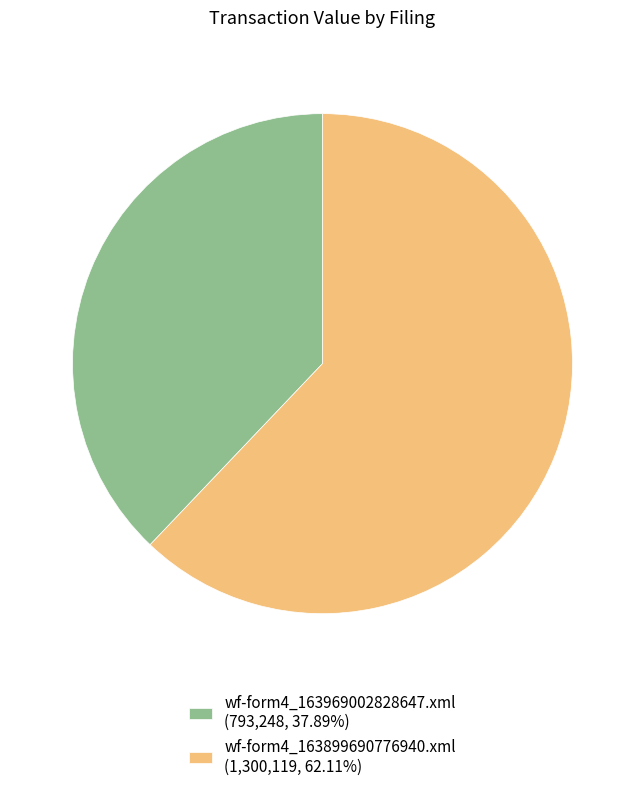

Combined, do wf-form4_163969002828647.xml and wf-form4_163899690776940.xml account for over 50%?

Yes